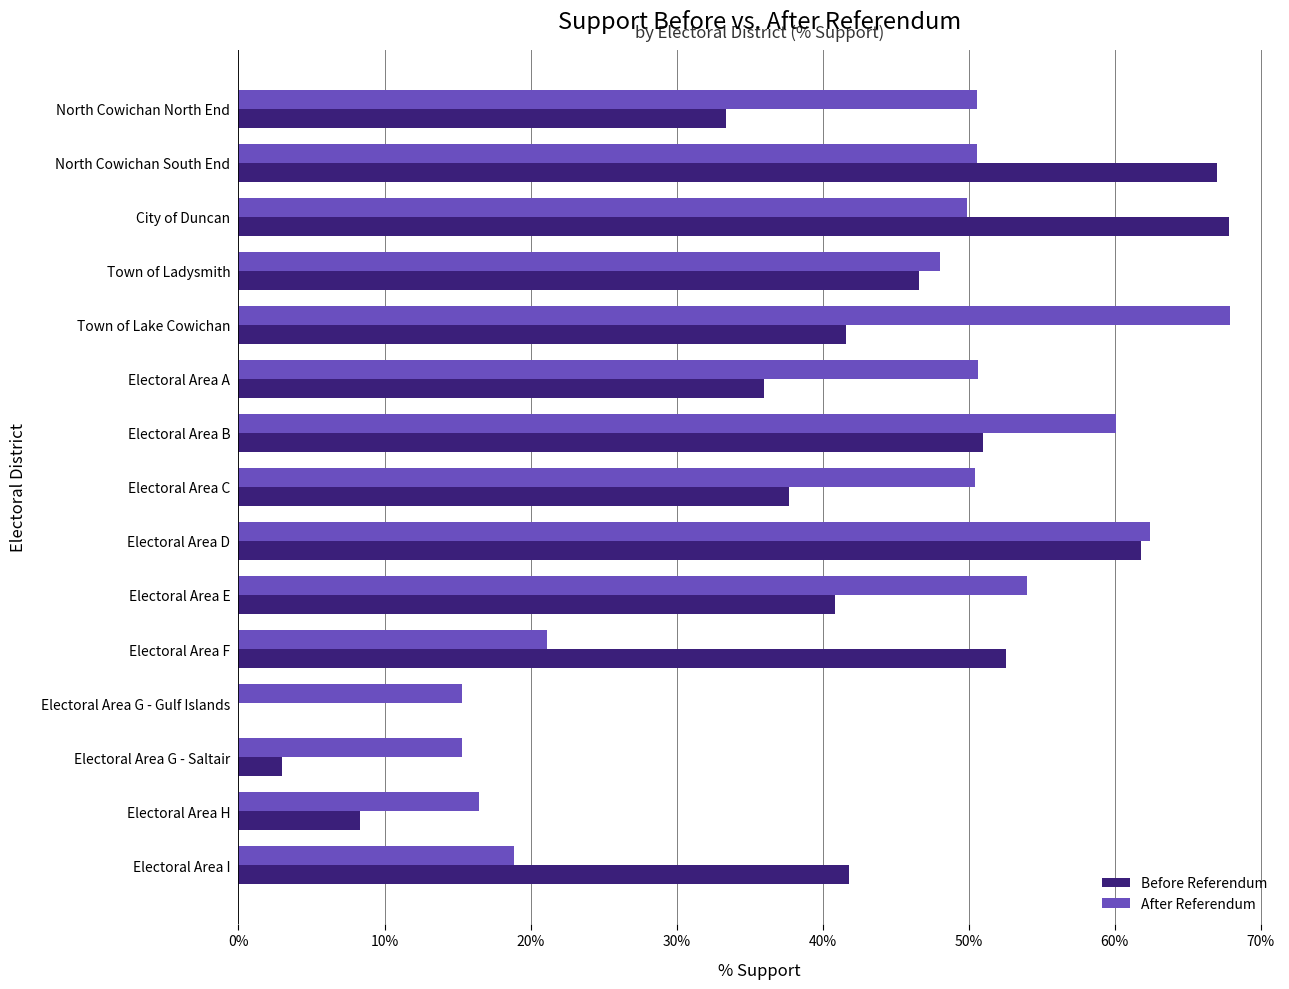

Which series changed the most between North Cowichan South End and Electoral Area G - Saltair?

Before Referendum